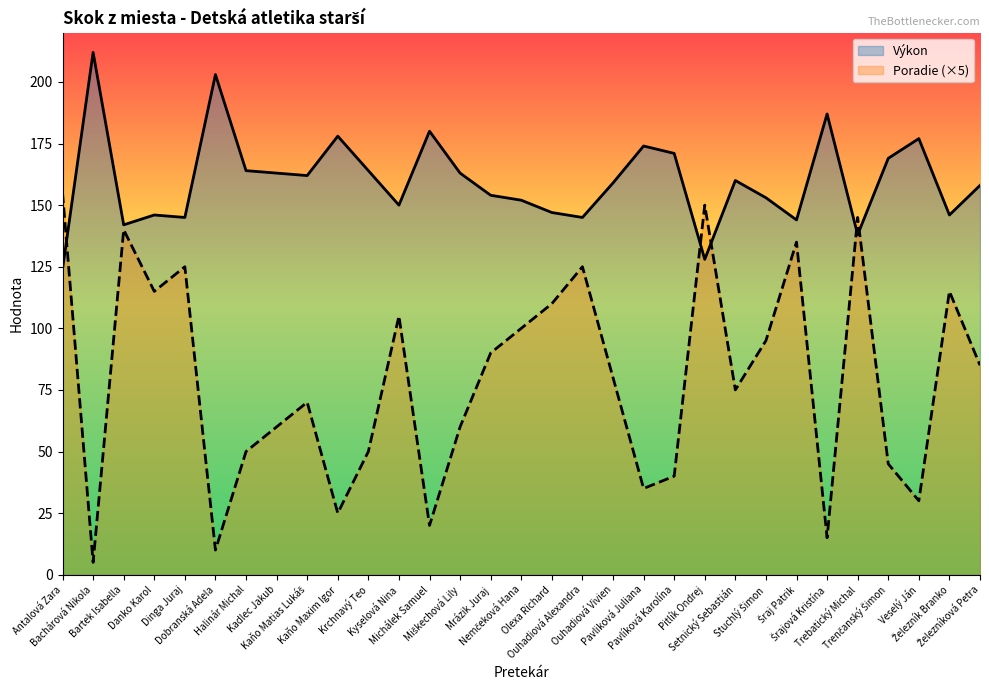

What is the minimum value shown in the chart?

5